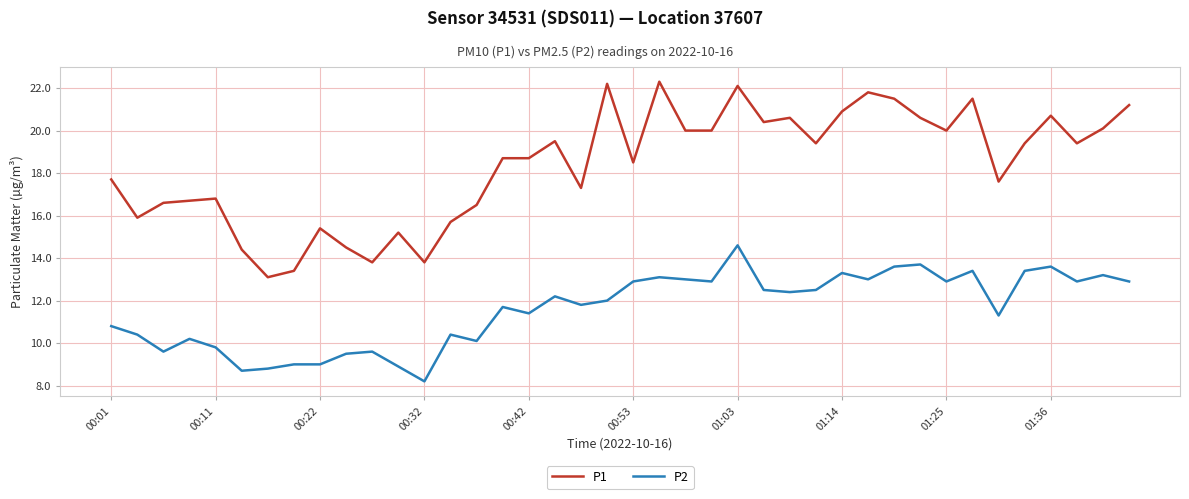

What is the smallest value displayed?

8.2